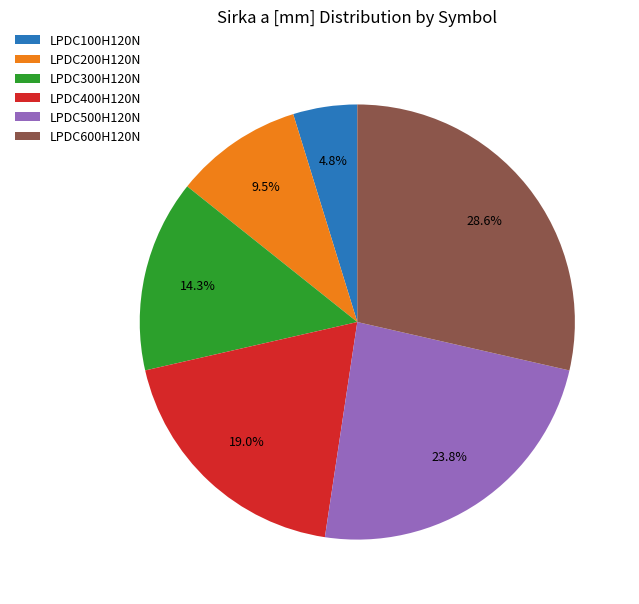

Which has a higher value, LPDC600H120N or LPDC200H120N?

LPDC600H120N